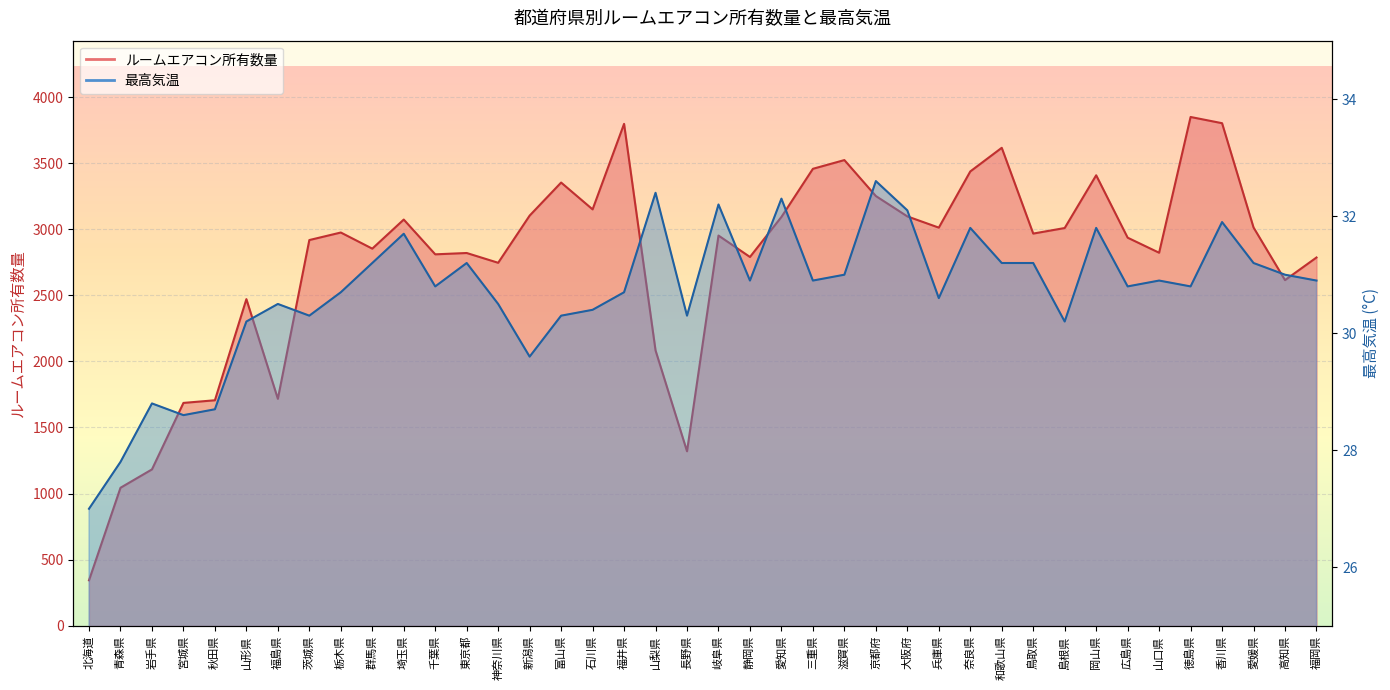

Which series has the largest total across all categories?

ルームエアコン所有数量